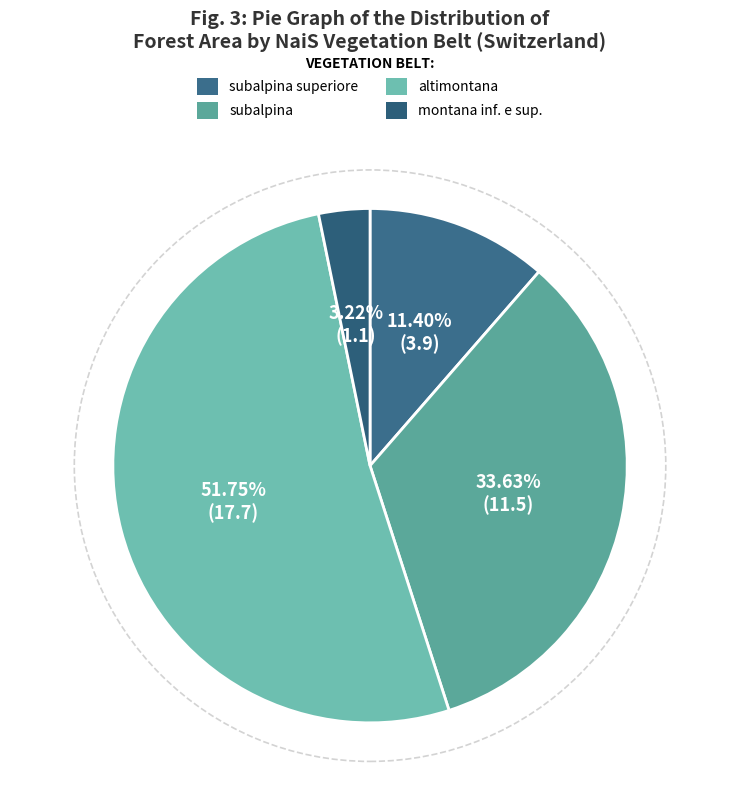

True or false: subalpina superiore accounts for 24% of the total.

False